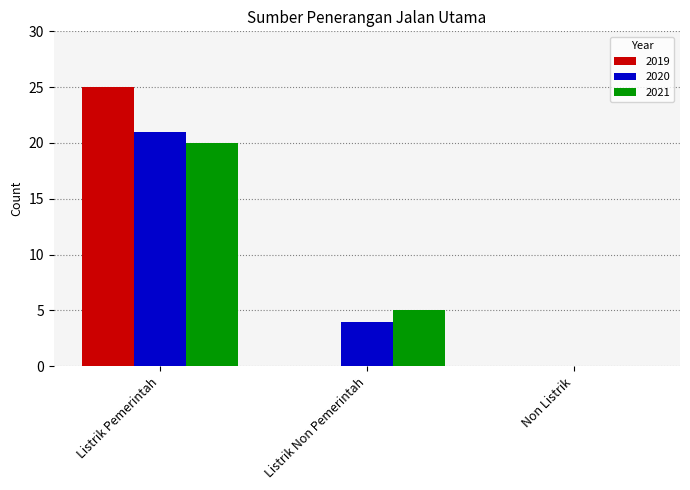

The value of 2020 at Listrik Pemerintah is 21. True or false?

True